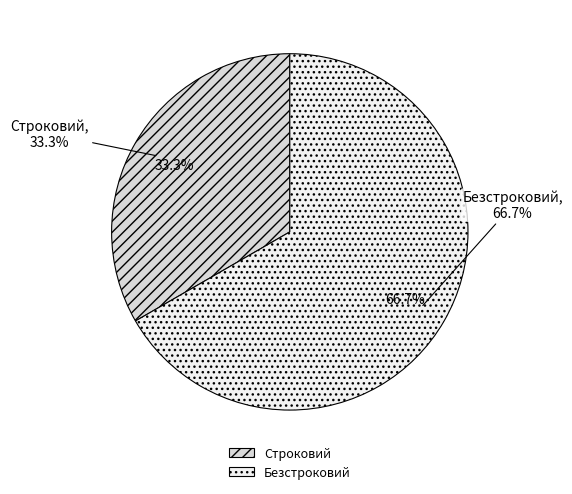

Which has a higher value, Безстроковий or Строковий?

Безстроковий